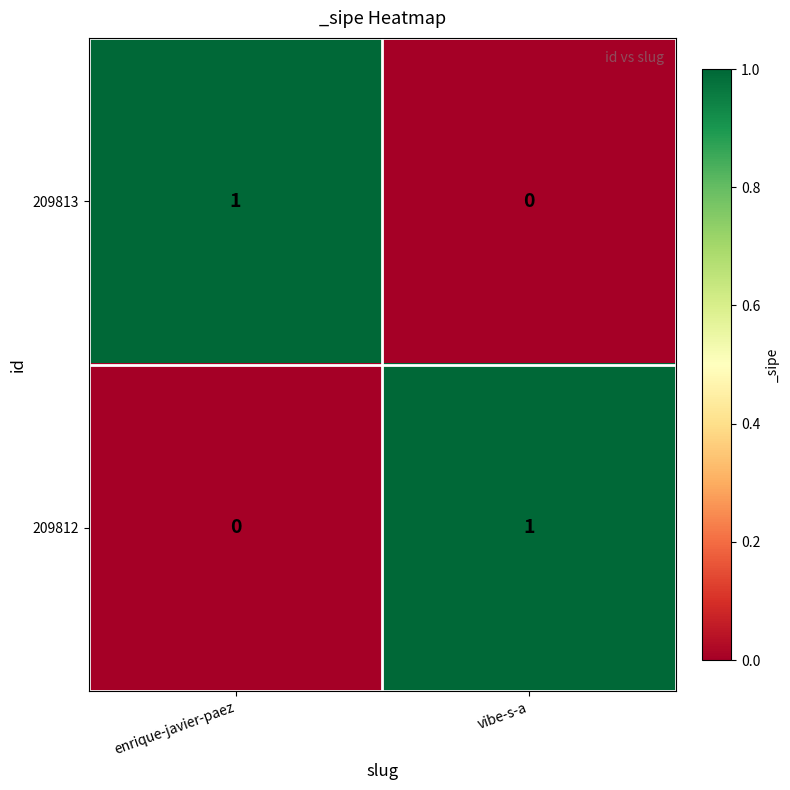

The 209813 series shows 2 at enrique-javier-paez. True or false?

False